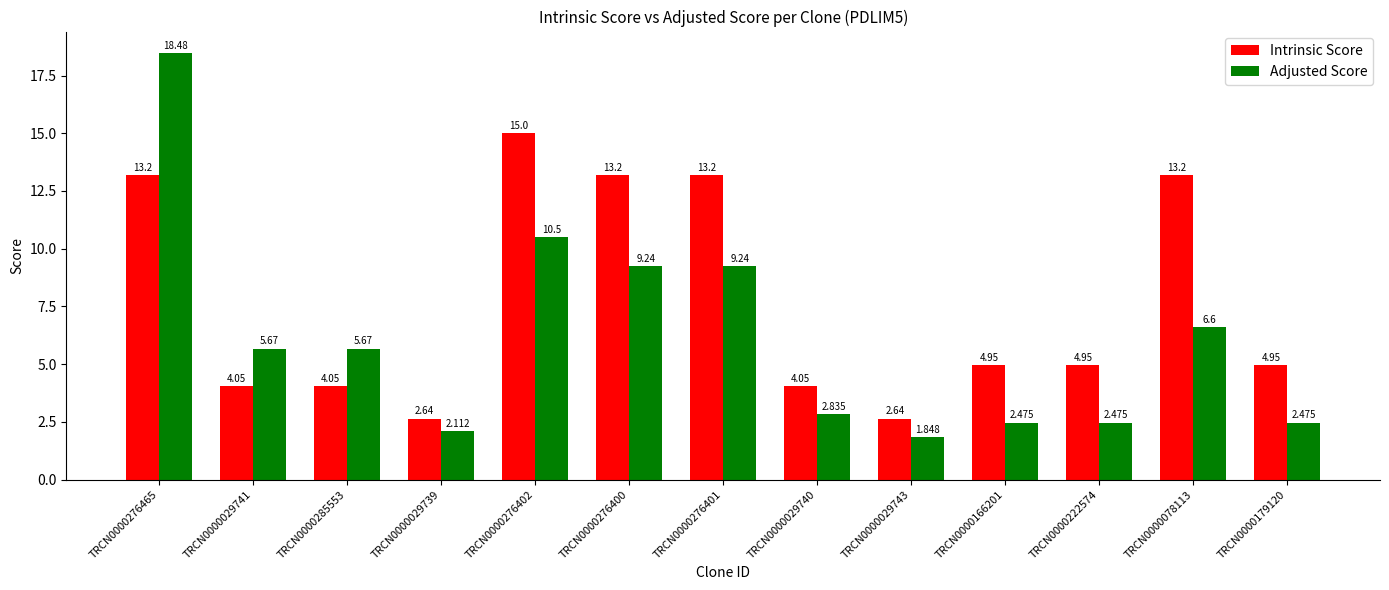

What is the difference between the maximum and second lowest values in the Adjusted Score series?

16.4